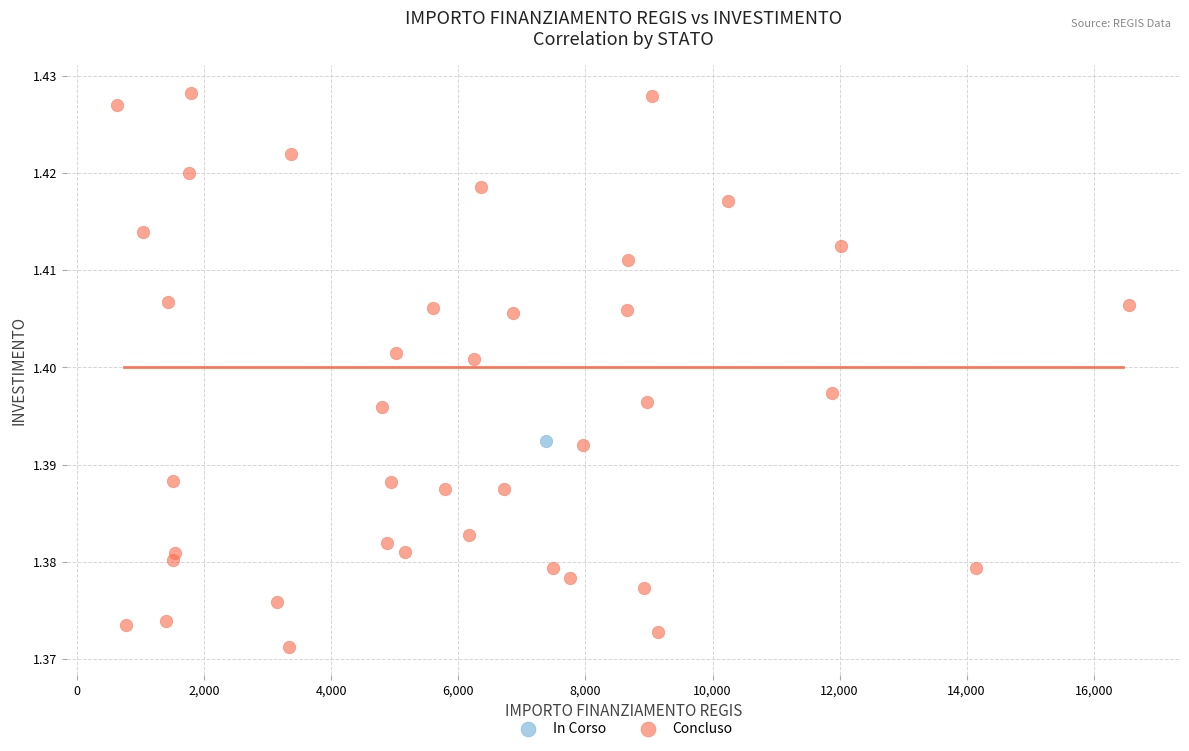

What are all the series names shown in the legend?

In Corso, Concluso